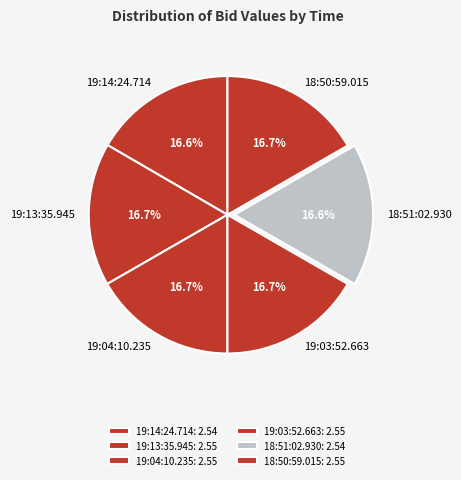

What portion of the pie excludes 19:03:52.663?

83.3%